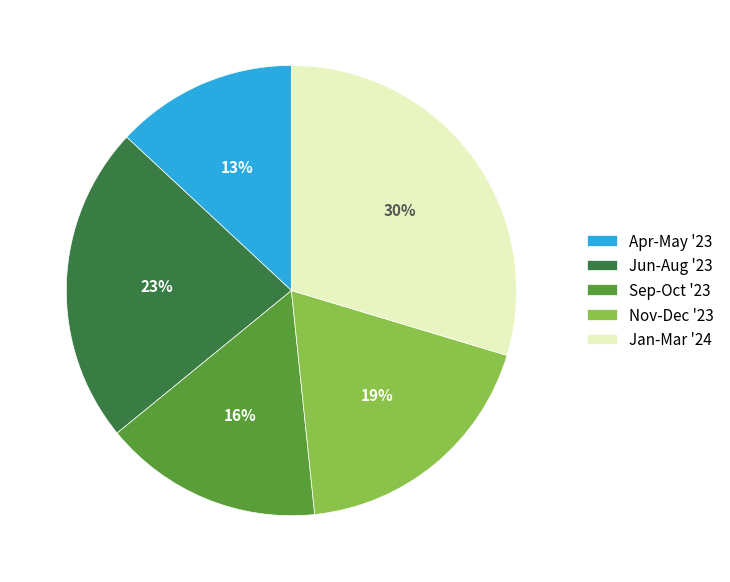

To the nearest percent, what portion does Jan-Mar '24 represent?

30%